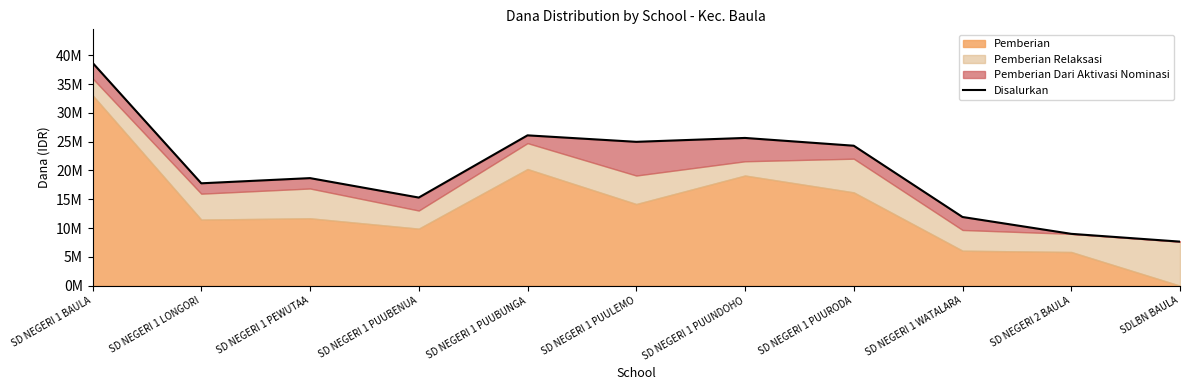

Reading left to right, transcribe all the data shown in this chart.

38700000	17775000	18675000	15300000	26100000	24975000	25650000	24300000	11925000	9000000	7650000